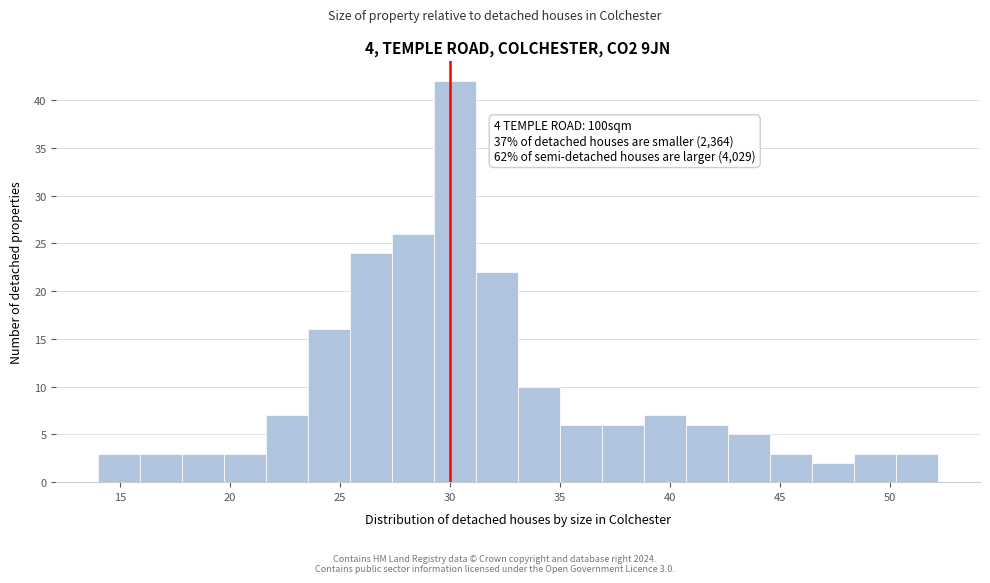

Around what value on the x-axis is the tallest bar? Give the approximate position of its centre, as read against the axis.

30.0